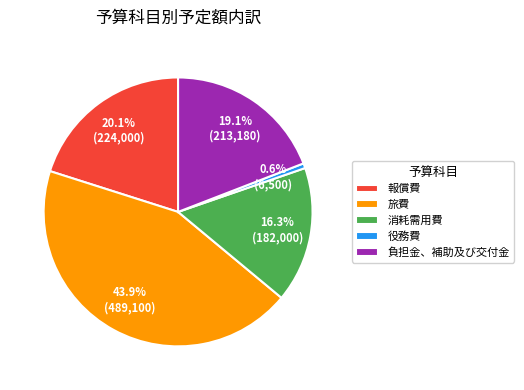

Which category has the biggest portion of the pie?

旅費